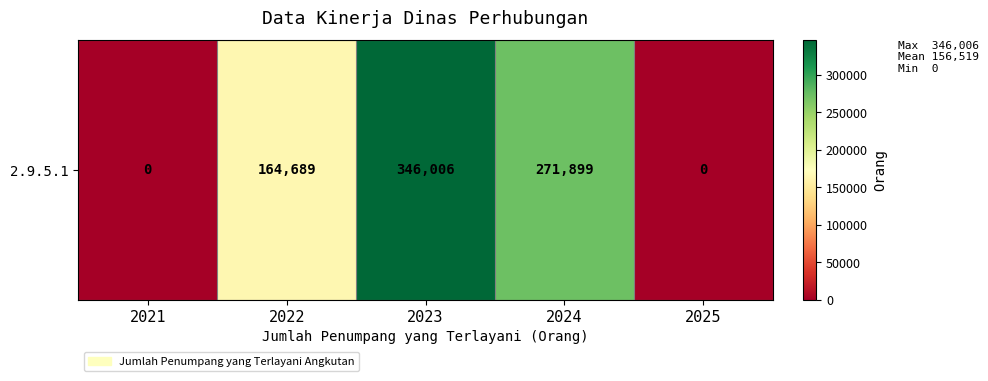

What is the change in value from 2024 to 2025?

-271899